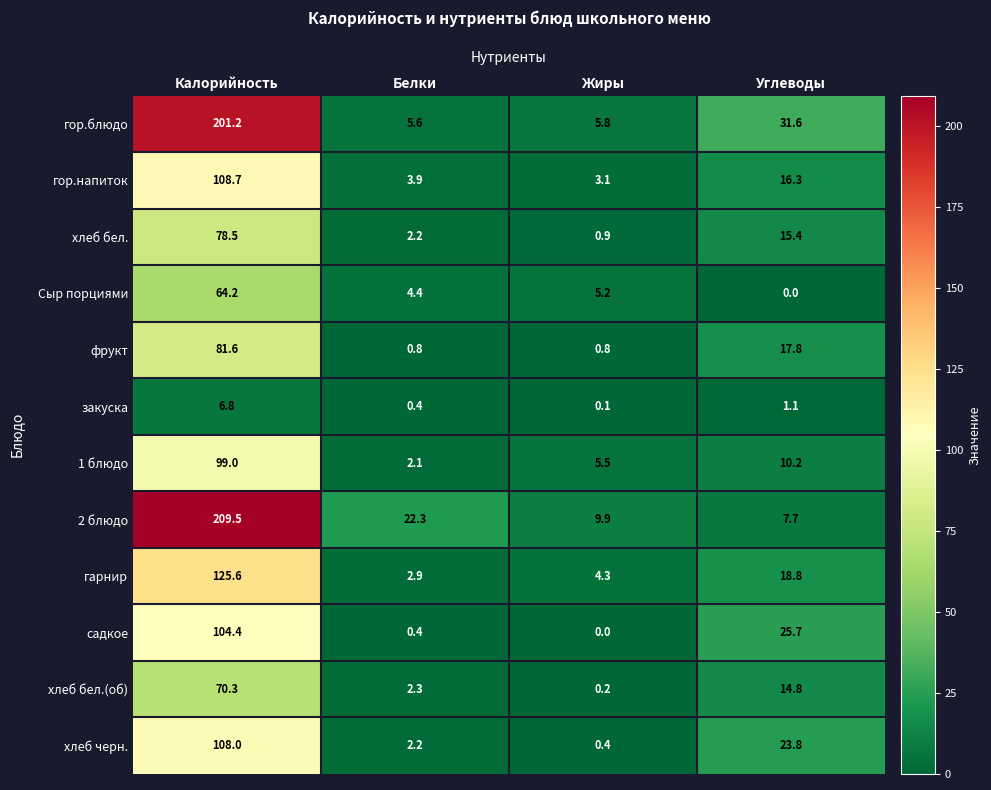

Which series has the largest total across all categories?

2 блюдо